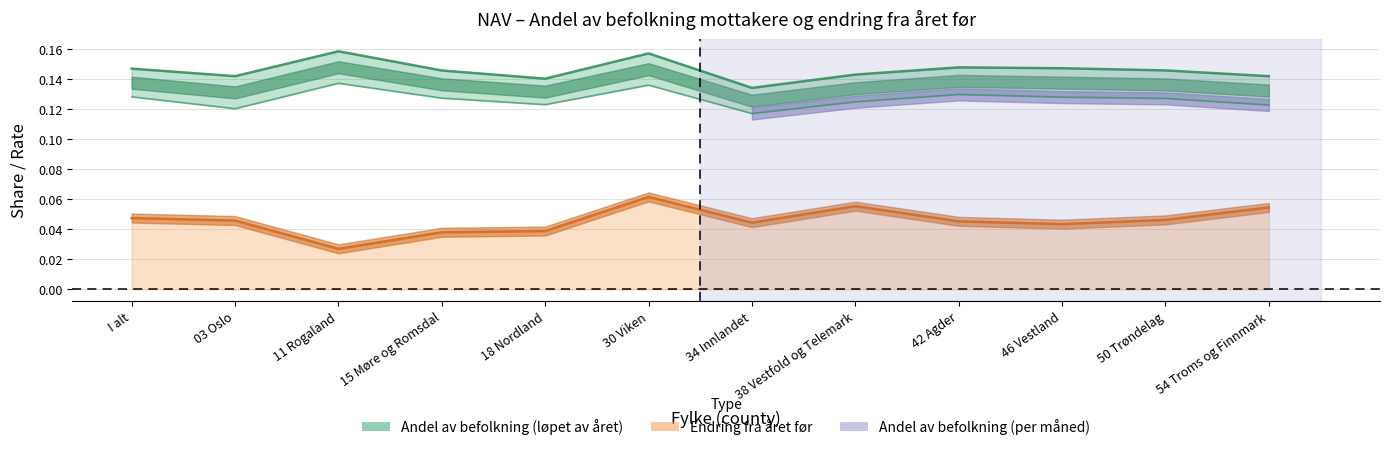

Which series has the largest total across all categories?

Andel av befolkning (løpet av året)